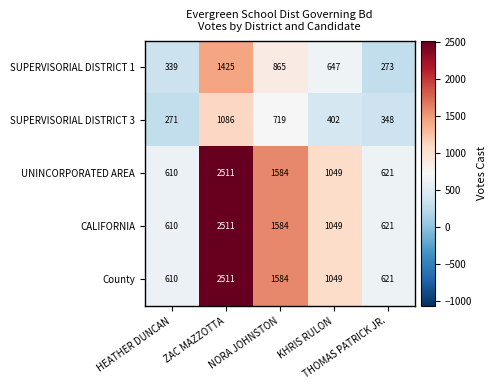

At how many categories does at least one series exceed 786?

3